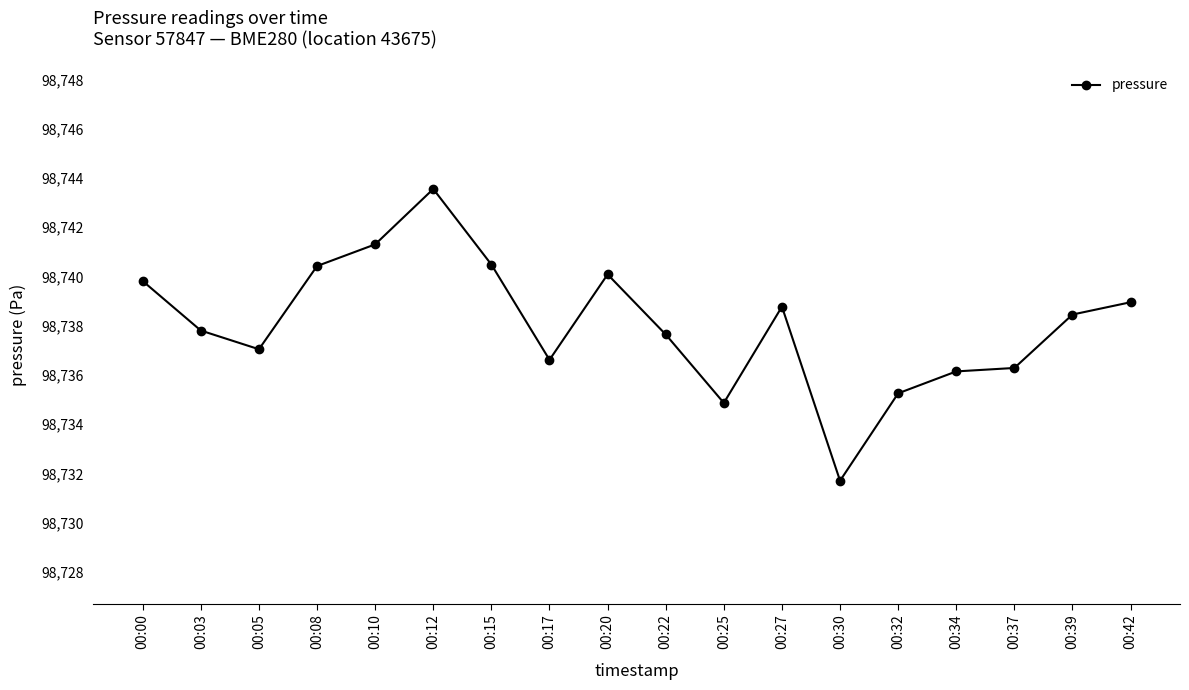

At which category does the data reach its first local valley?

00:05